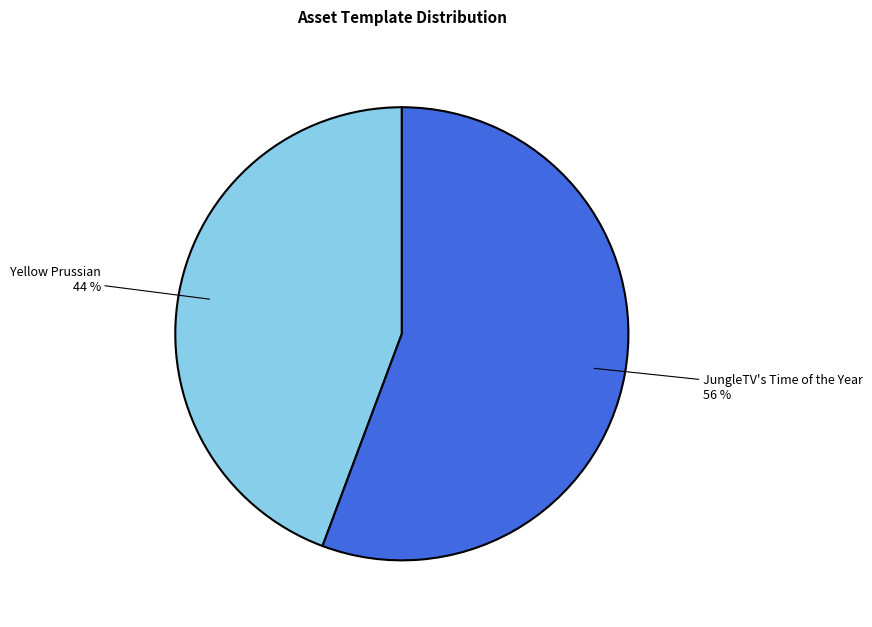

Combined, do JungleTV's Time of the Year 56 % and Yellow Prussian 44 % account for over 50%?

Yes